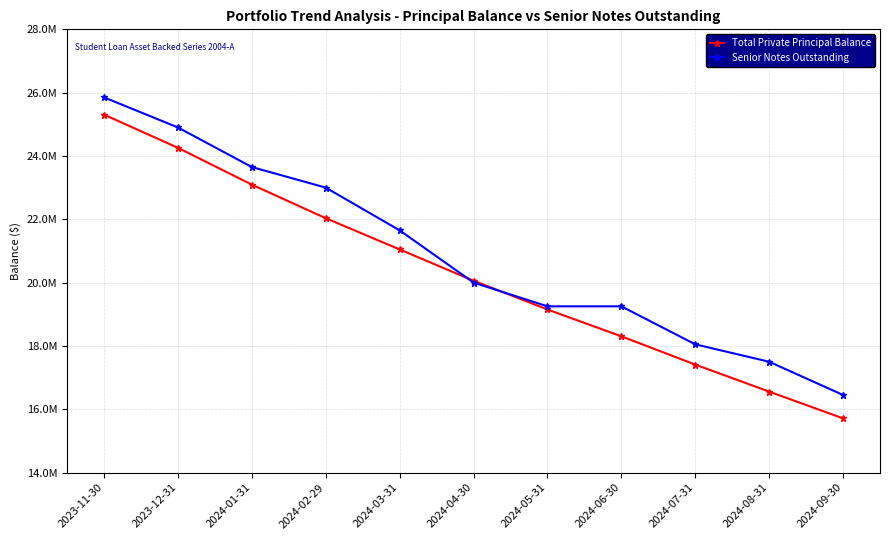

Reading left to right, list all the values displayed in this chart.

Total Private Principal Balance: 2023-11-30=25305599.1	2023-12-31=24256798.4	2024-01-31=23094028.9	2024-02-29=22034032.5	2024-03-31=21047122.8	2024-04-30=20058416.4	2024-05-31=19150509.6	2024-06-30=18302781.1	2024-07-31=17409941.9	2024-08-31=16556933.2	2024-09-30=15711814.7
Senior Notes Outstanding: 2023-11-30=25850000.0	2023-12-31=24900000.0	2024-01-31=23650000.0	2024-02-29=23000000.0	2024-03-31=21650000.0	2024-04-30=20000000.0	2024-05-31=19250000.0	2024-06-30=19250000.0	2024-07-31=18050000.0	2024-08-31=17500000.0	2024-09-30=16450000.0